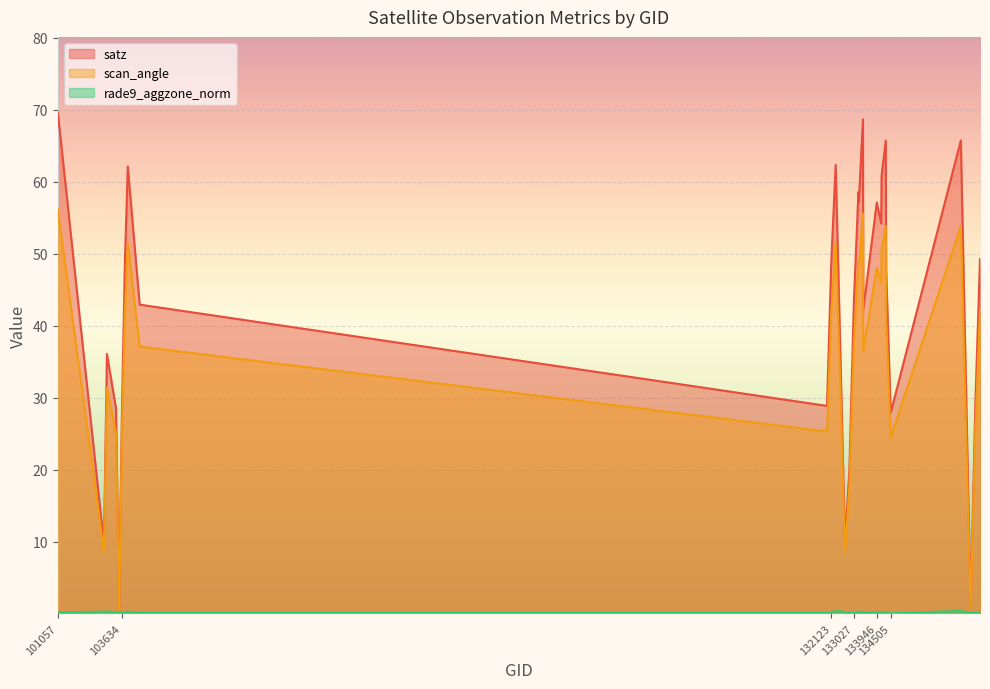

What is the total value across all series at 101057?

126.1